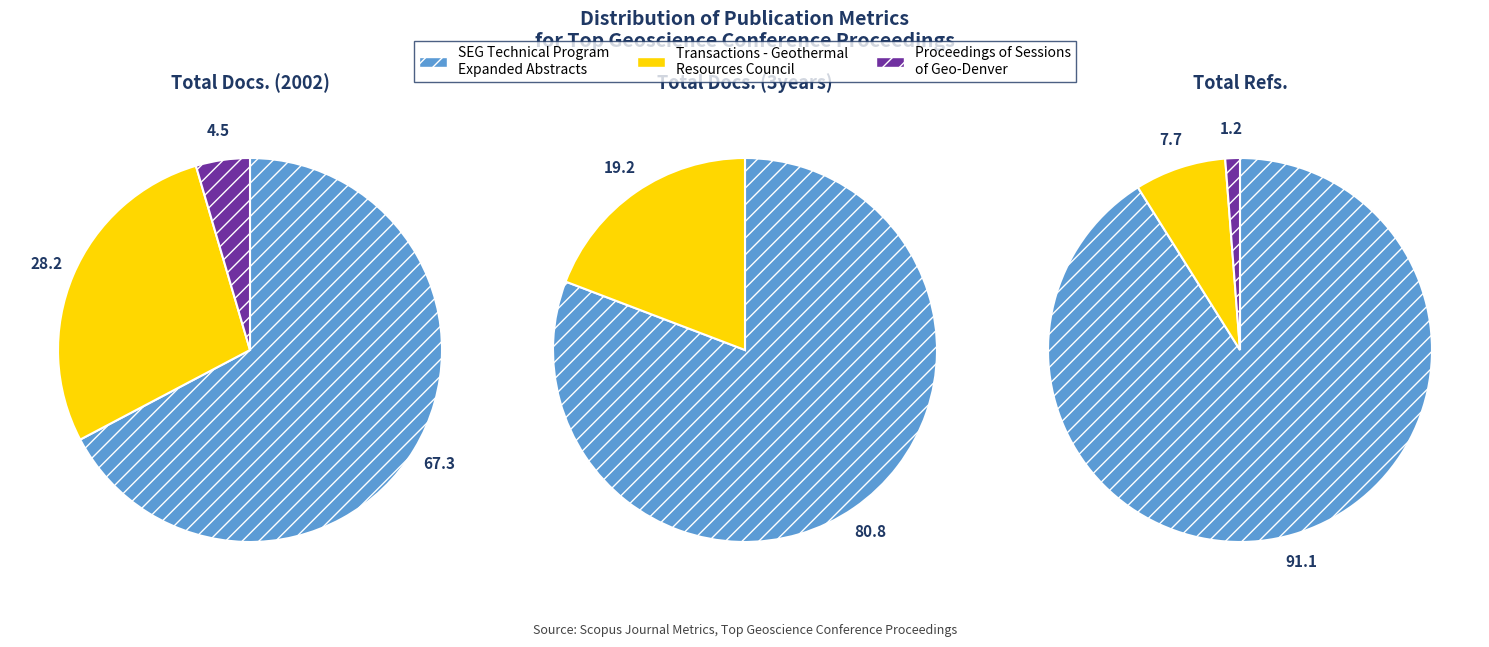

Does SEG Technical Program Expanded Abstracts represent more than half of the total?

Yes